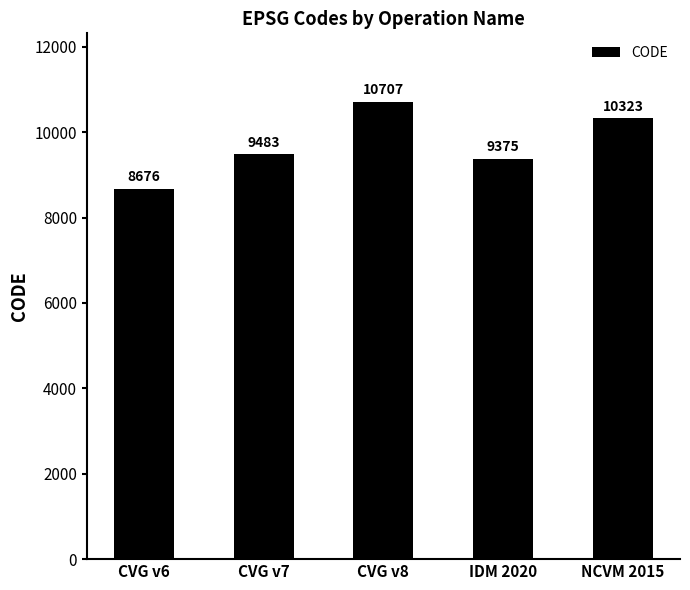

Where is the data nearest to the value 9691?

CVG v7